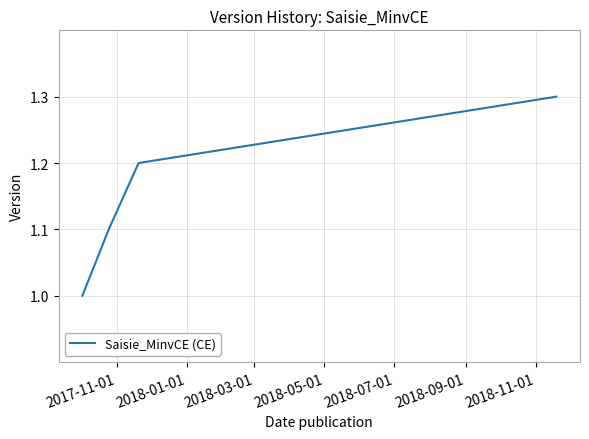

True or false: there are more than 1 points higher than both neighbors.

False